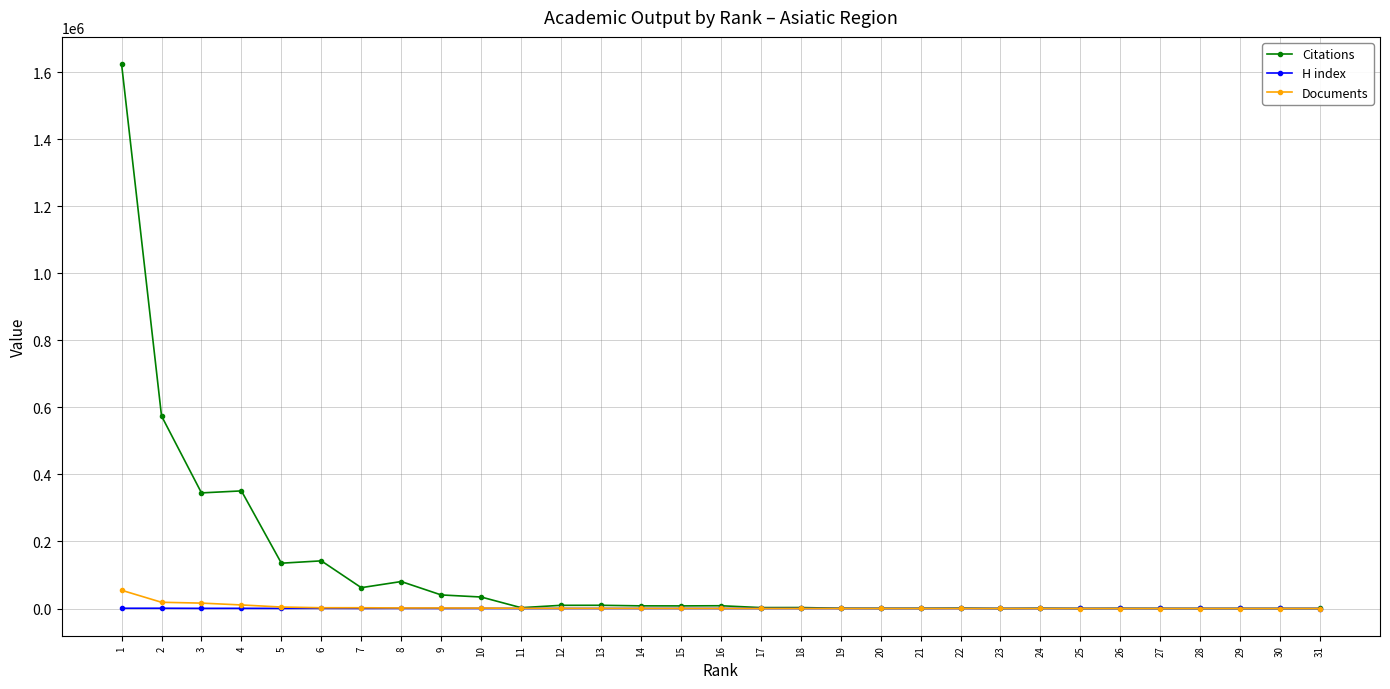

How many categories are shown in the chart?

31